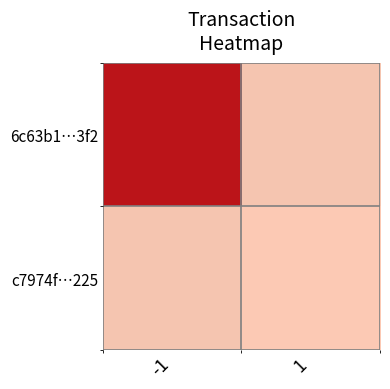

The 6c63b1…3f2 series shows 8.0 at -1. True or false?

True